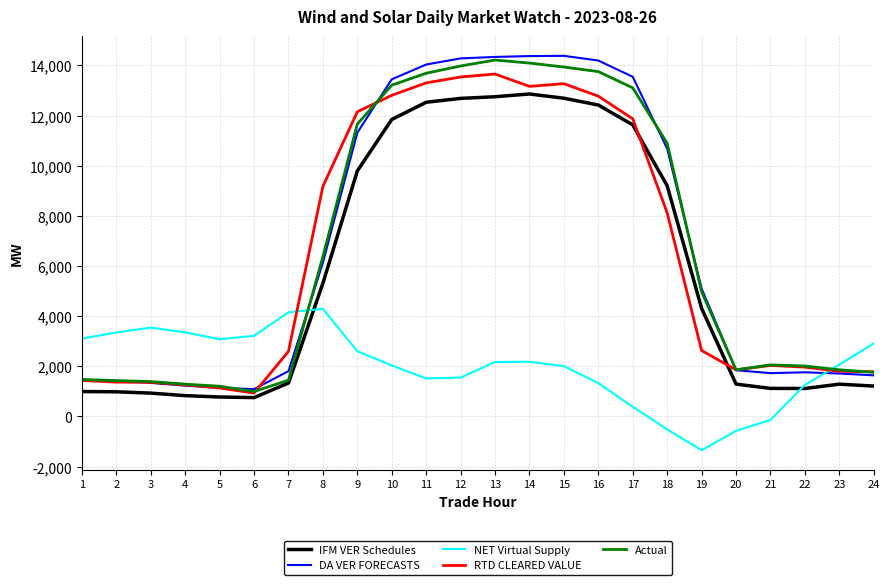

Does the chart display data point markers on the line(s)?

No